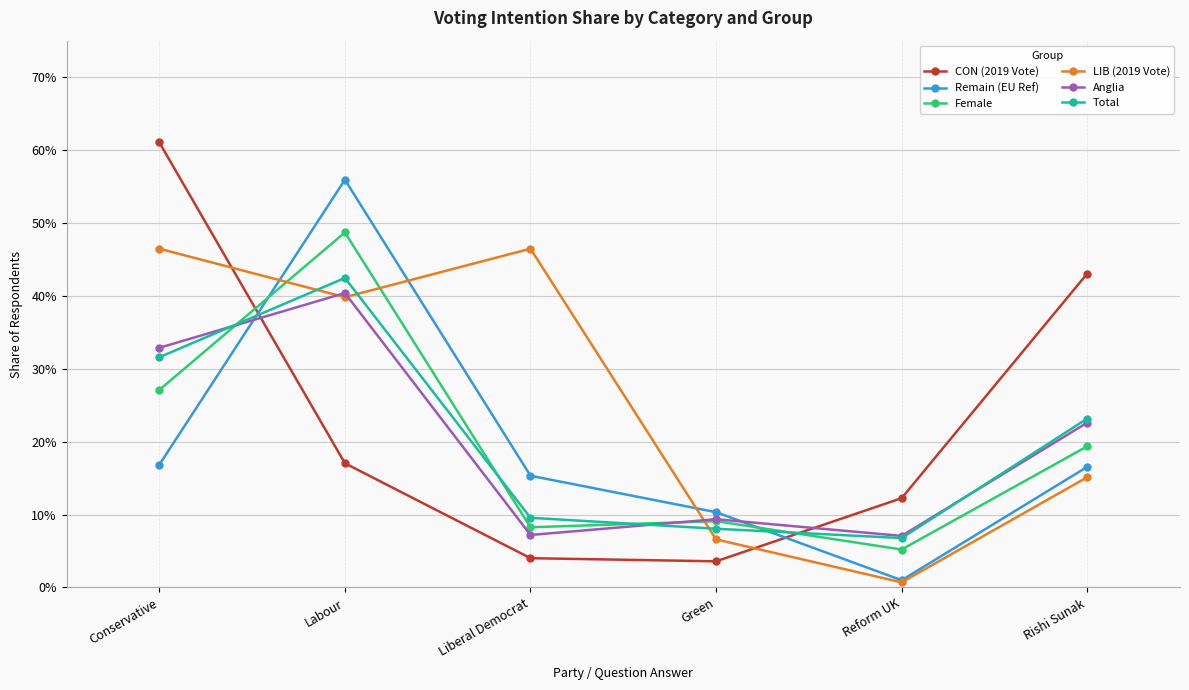

After their last crossing, which series has the higher values: Total or Female?

Total